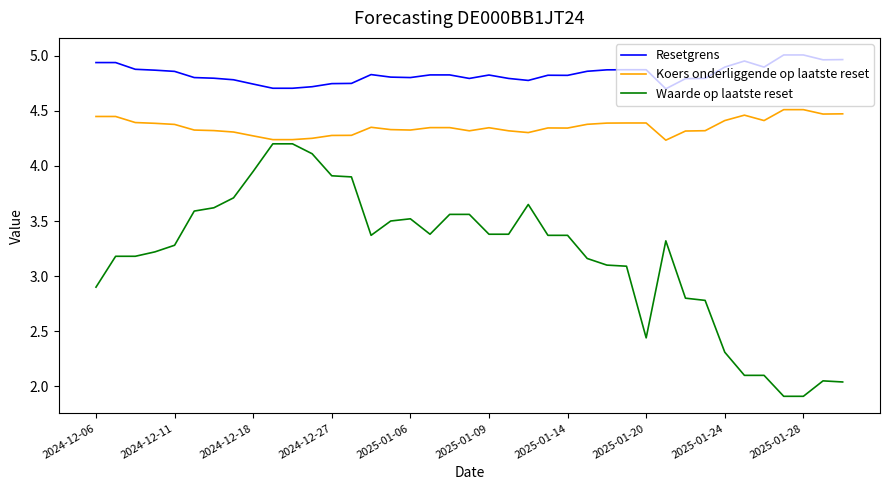

What is the difference between the maximum and minimum values in the Waarde op laatste reset series?

2.3